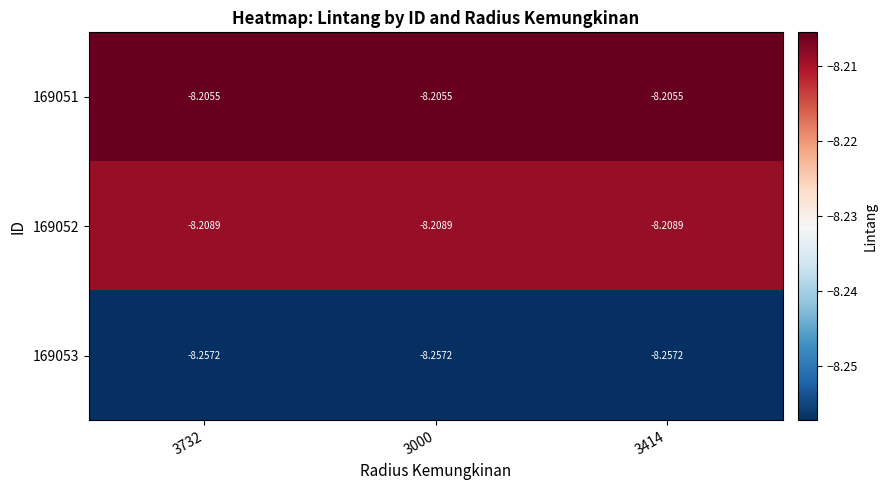

Is the value of 169052 at 3000 greater than the value of 169051 at 3732?

No